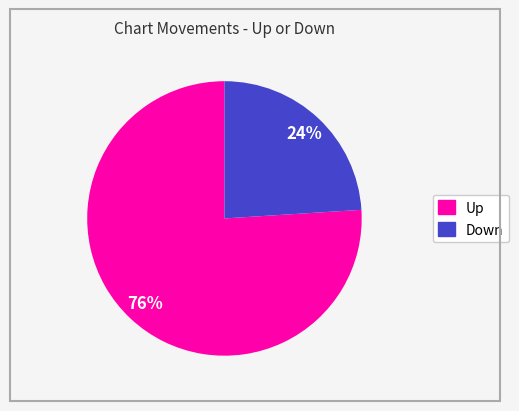

Is there a majority slice in this chart?

Yes